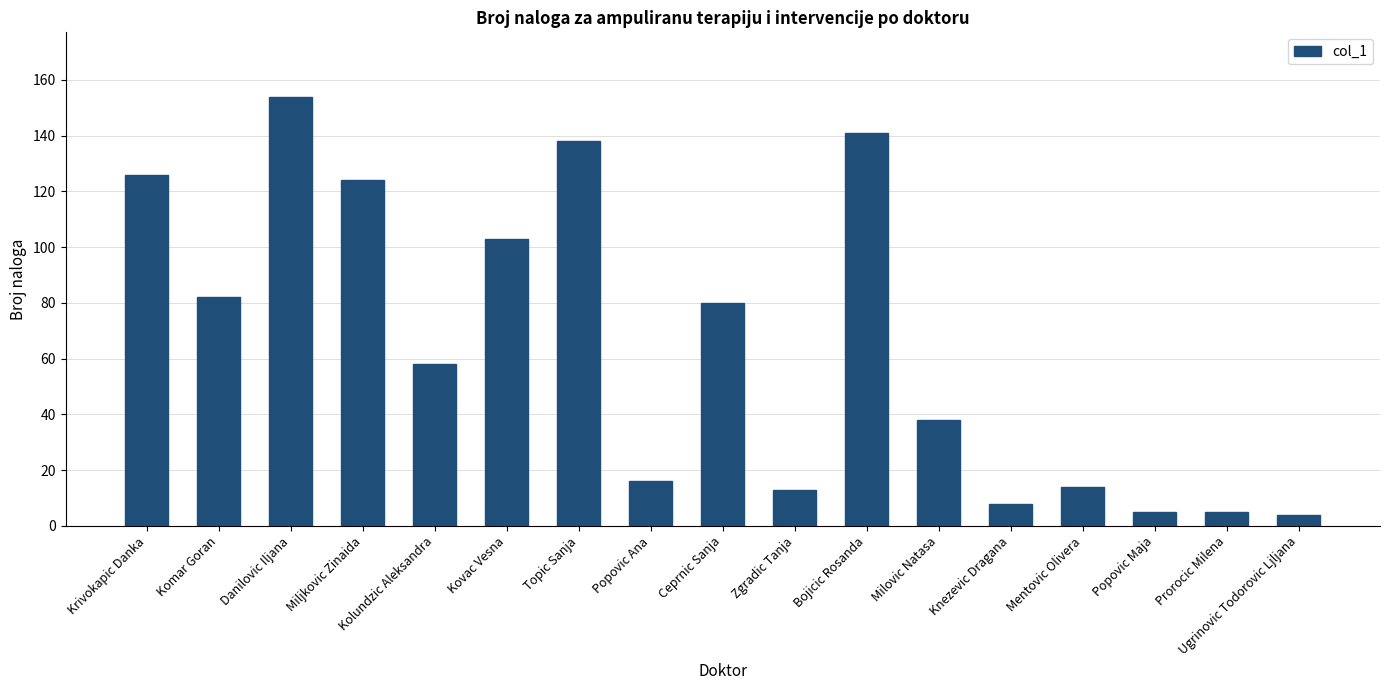

What is the change in value from Danilovic Iljana to Zgradic Tanja?

-141